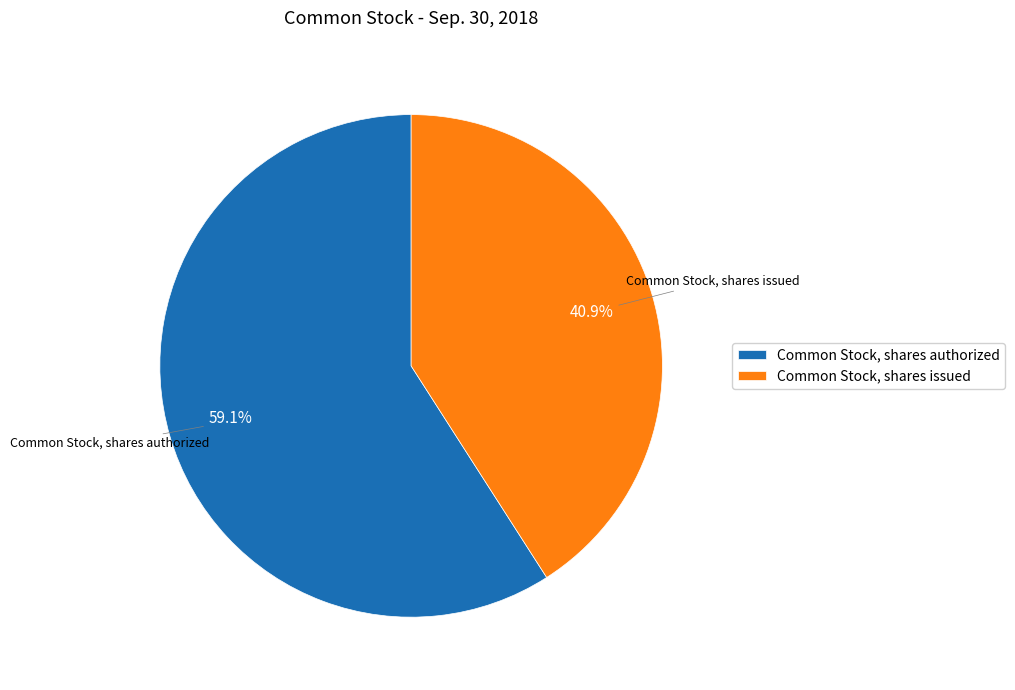

To the nearest percent, what portion does Common Stock, shares issued represent?

41%